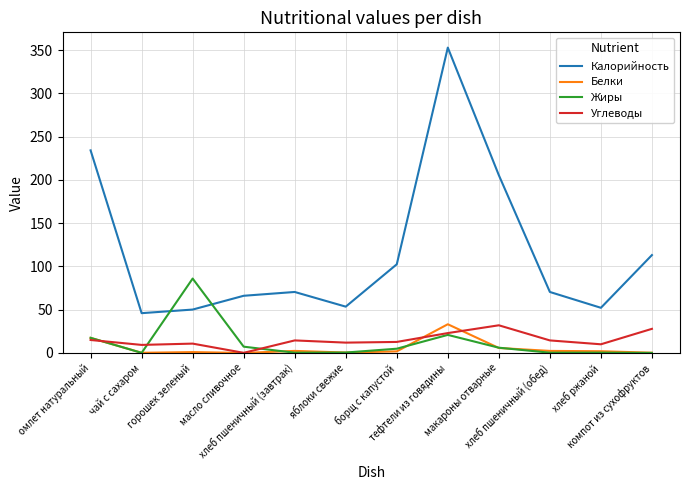

How many intersections are there between Жиры and Калорийность?

2